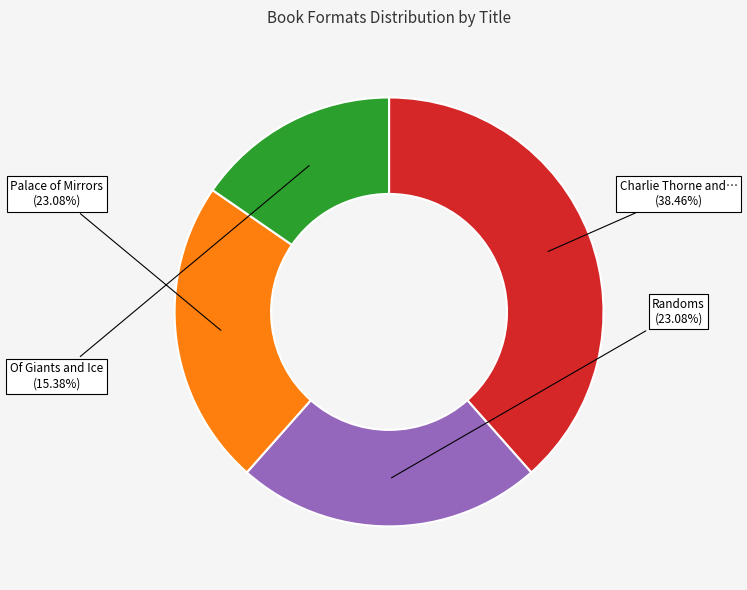

To the nearest percent, what is the difference between the largest and smallest slice percentages?

23%